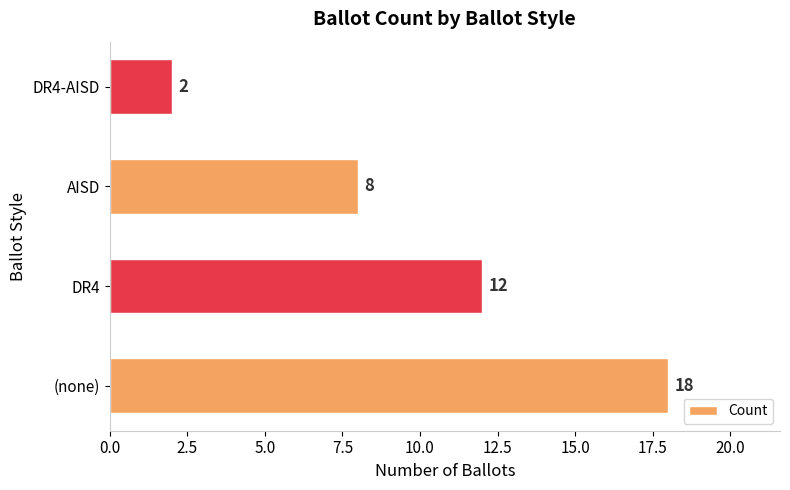

What is the difference between the maximum and minimum values?

16